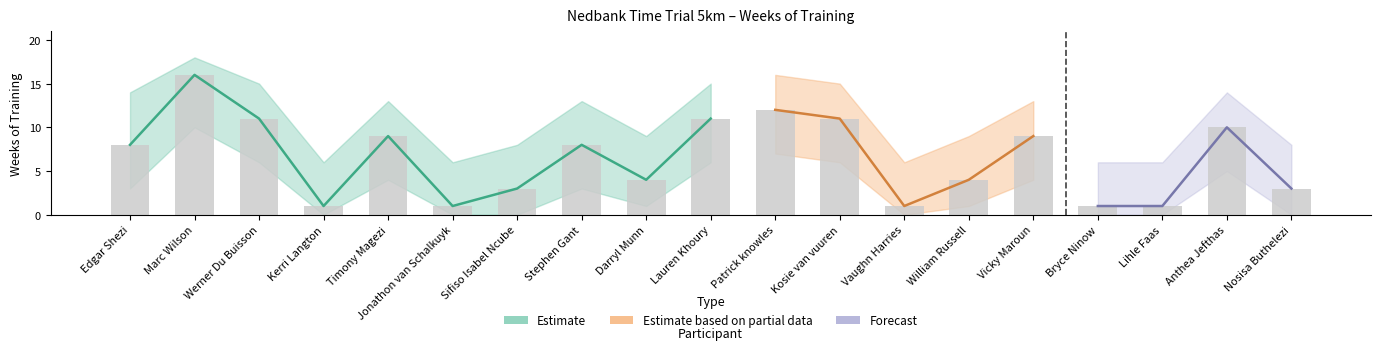

Approximately how many times larger is the value at Sifiso Isabel Ncube compared to Lihle Faas?

3.0